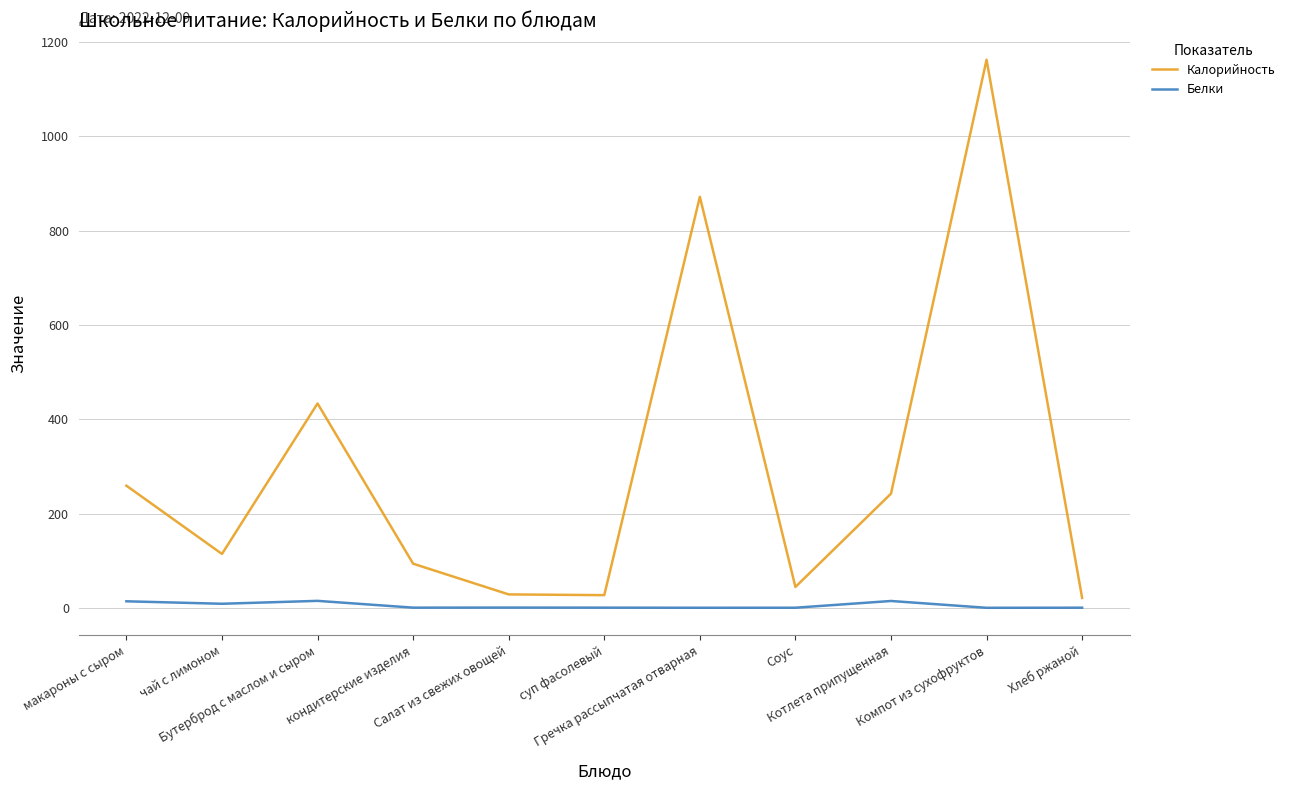

What is the difference between the maximum and minimum values in the Калорийность series?

1141.3